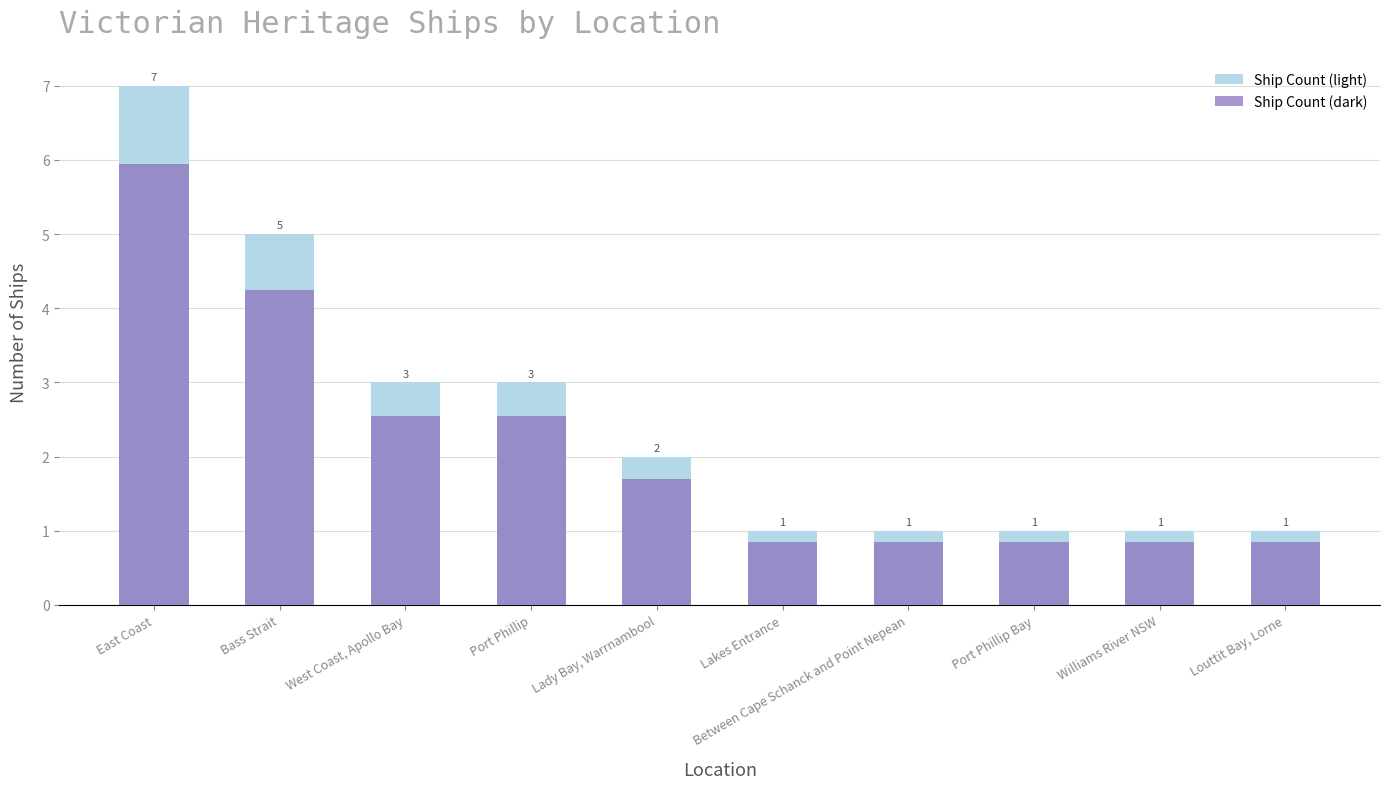

The value of Ship Count (dark) at Lakes Entrance is 0.4. True or false?

False